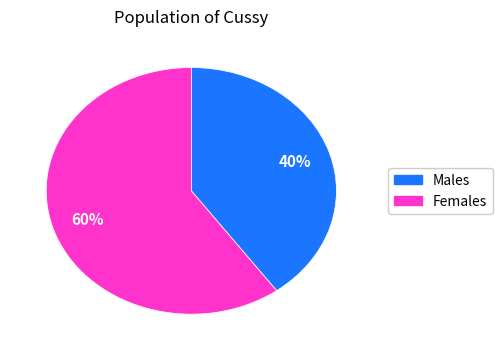

Is there a majority slice in this chart?

Yes